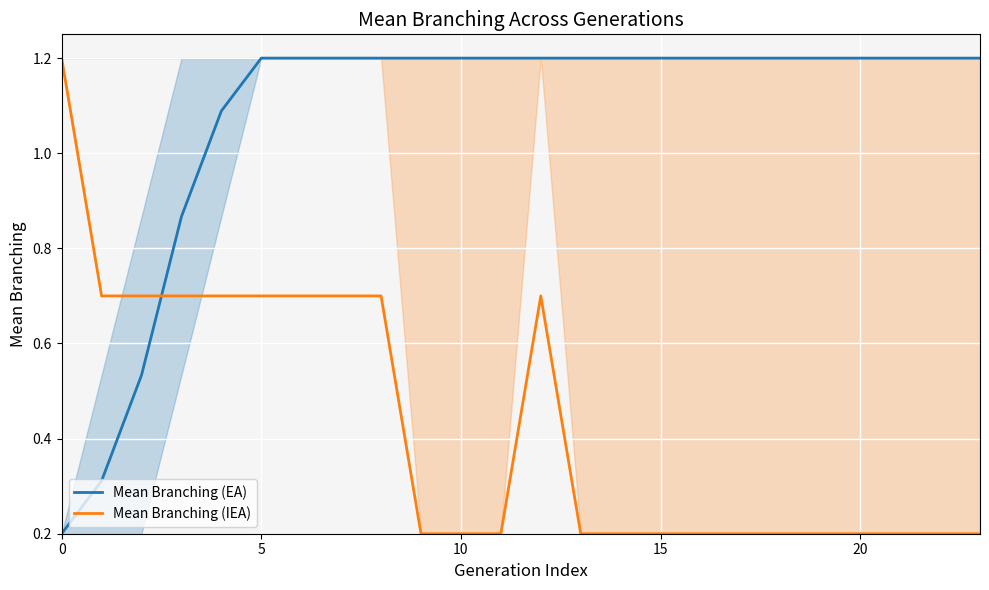

True or false: Mean Branching (IEA) has a value of 0.2 at 23.

True